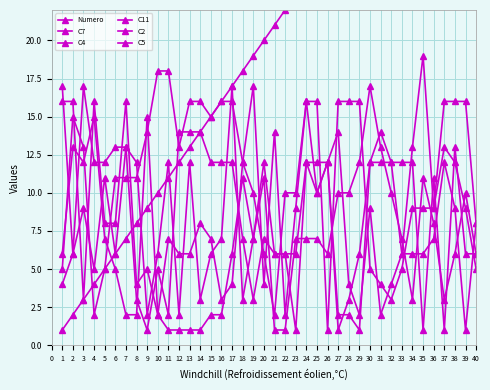

Reading left to right, what are all the values shown in this chart?

Numero: 1	2	3	4	5	6	7	8	9	10	11	12	13	14	15	16	17	18	19	20	21	22	23	24	25	26	27	28	29	30	31	32	33	34	35	36	37	38	39	40
C7: 4	6	9	5	11	6	13	12	2	6	12	2	12	3	6	7	17	3	7	12	6	6	6	12	10	12	2	2	1	12	12	12	6	6	6	7	12	9	1	8
C4: 17	6	17	12	12	13	13	3	1	5	2	14	14	14	12	12	12	7	3	7	6	6	1	12	12	12	14	4	2	9	2	4	6	13	19	9	13	12	9	5
C11: 5	15	13	2	5	11	11	11	14	18	18	13	16	16	15	16	16	12	10	6	2	10	10	16	10	12	1	3	6	12	14	12	12	12	1	11	1	13	6	6
C2: 16	16	3	16	8	8	16	4	5	2	7	6	6	8	7	3	4	12	17	4	14	2	9	16	16	1	16	16	16	5	4	3	5	9	9	9	16	16	16	8
C5: 6	13	12	15	7	5	2	2	15	2	1	1	1	1	2	2	6	11	7	11	1	1	7	7	7	6	10	10	12	17	13	10	7	3	11	8	3	6	10	6